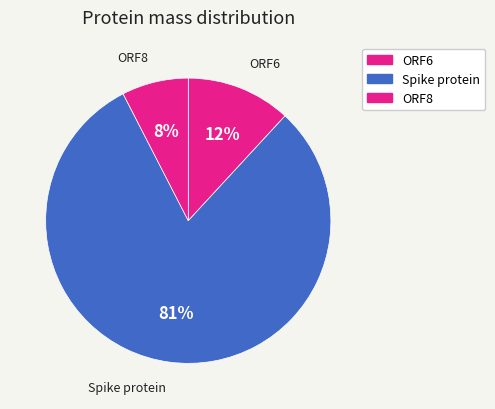

Is there any slice that represents more than half of the pie?

Yes